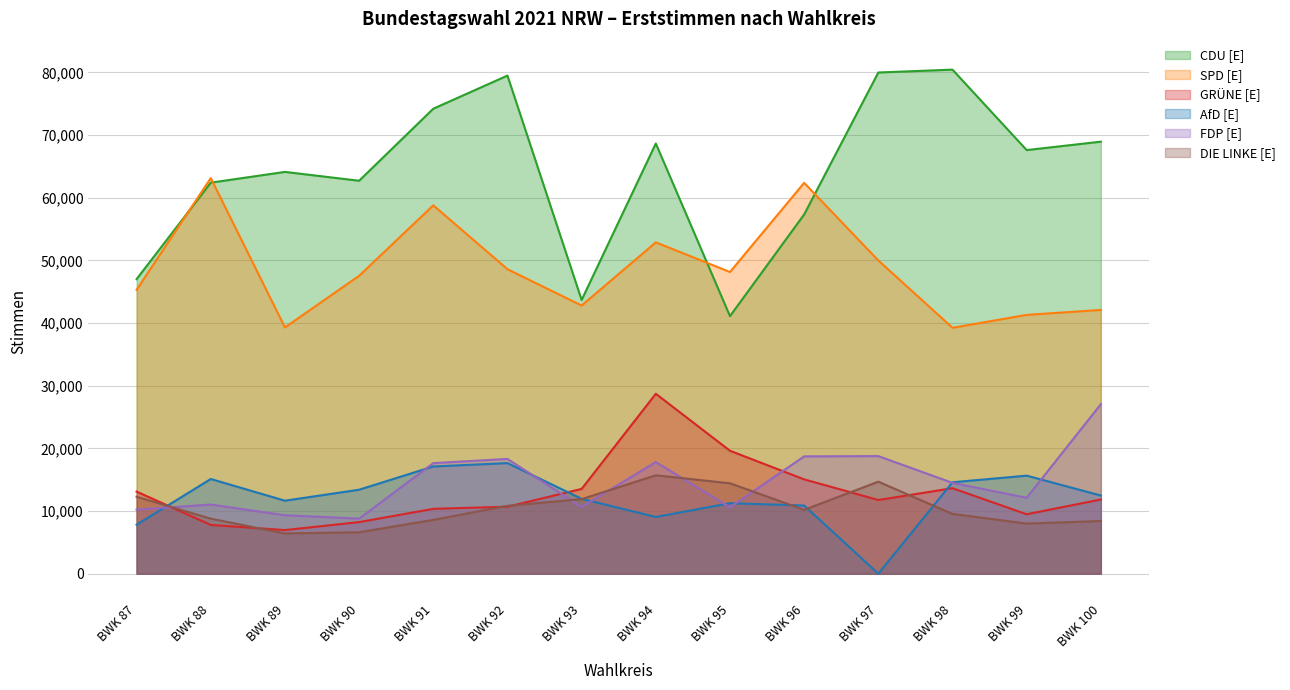

Which series has the largest range (max minus min)?

CDU [E]